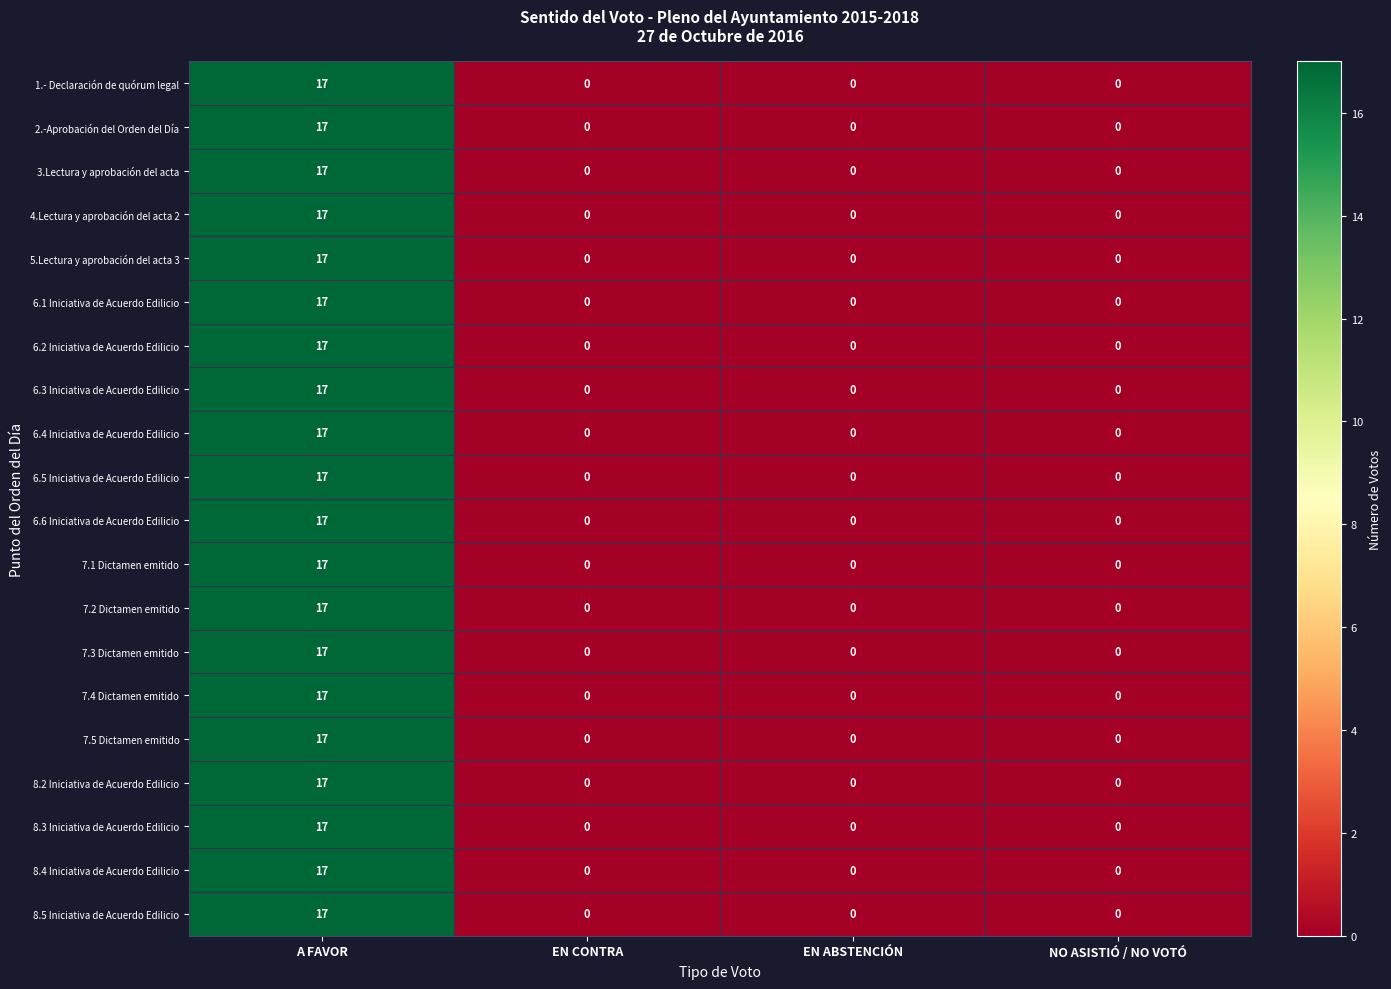

What is the average value of the 8.4 Iniciativa de Acuerdo Edilicio series?

4